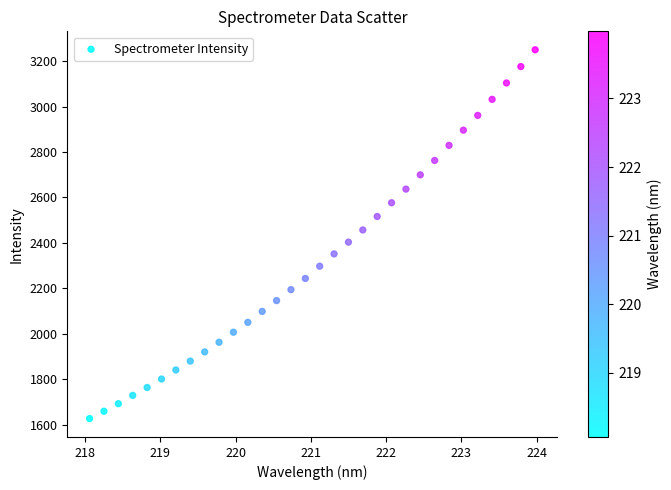

What is the range of Y values (max minus min)?

1623.0